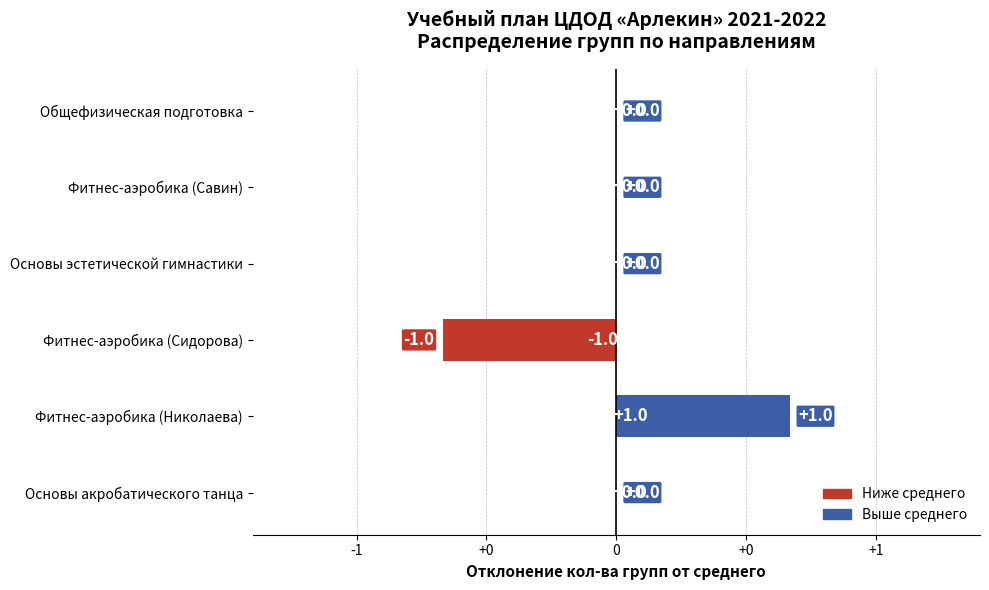

Are the bars horizontal?

Yes